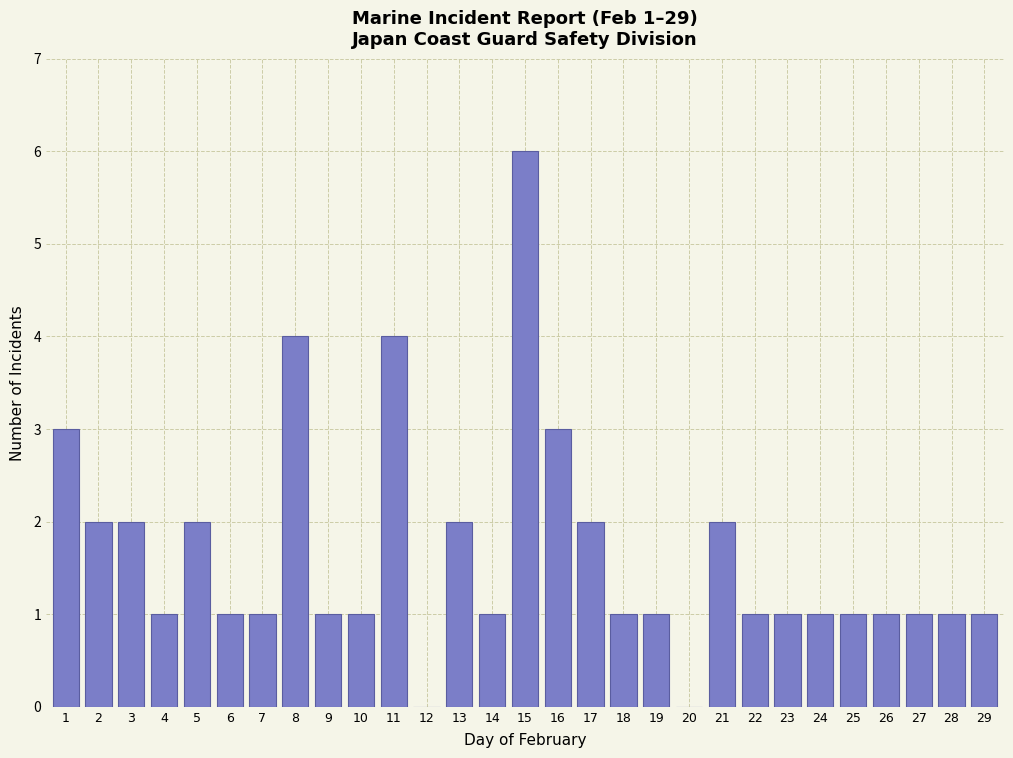

Reading right to left, list all the values displayed in this chart.

29=1	28=1	27=1	26=1	25=1	24=1	23=1	22=1	21=2	20=0	19=1	18=1	17=2	16=3	15=6	14=1	13=2	12=0	11=4	10=1	9=1	8=4	7=1	6=1	5=2	4=1	3=2	2=2	1=3